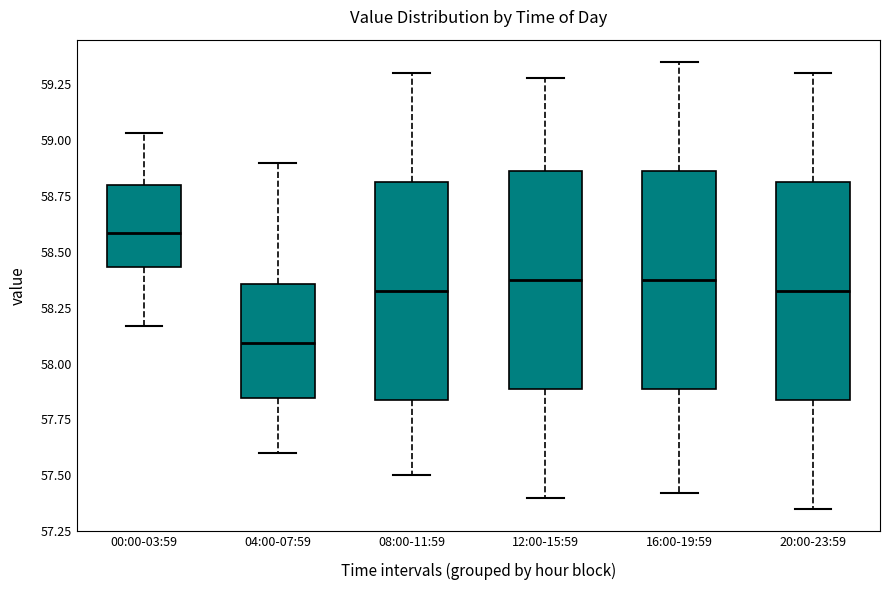

Reading left to right, read every box against the y-axis: the position of its median line, the range the box covers, and the ends of its whiskers. The values are not printed on the chart, so give them approximately, as read against the axis.

00:00-03:59: median 58.60, box 58.45 to 58.80, whiskers 58.15 to 59.05
04:00-07:59: median 58.10, box 57.85 to 58.35, whiskers 57.60 to 58.90
08:00-11:59: median 58.35, box 57.85 to 58.80, whiskers 57.50 to 59.30
12:00-15:59: median 58.40, box 57.90 to 58.85, whiskers 57.40 to 59.30
16:00-19:59: median 58.40, box 57.90 to 58.85, whiskers 57.40 to 59.35
20:00-23:59: median 58.35, box 57.85 to 58.80, whiskers 57.35 to 59.30